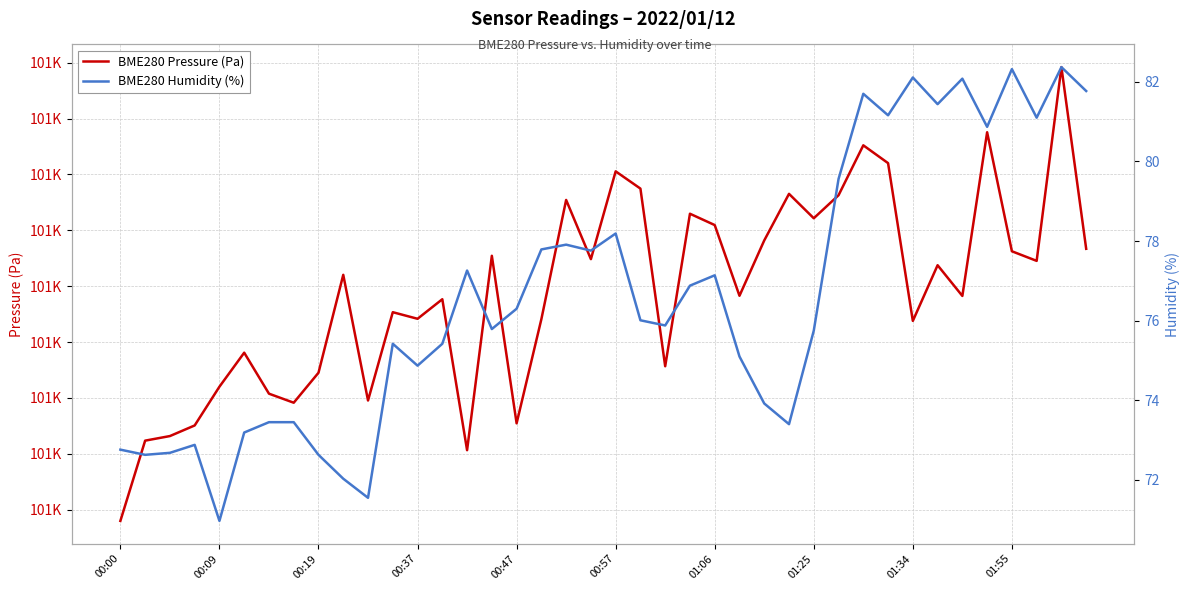

Is it true that BME280 Pressure (Pa) equals 28152.3 at 18?

False